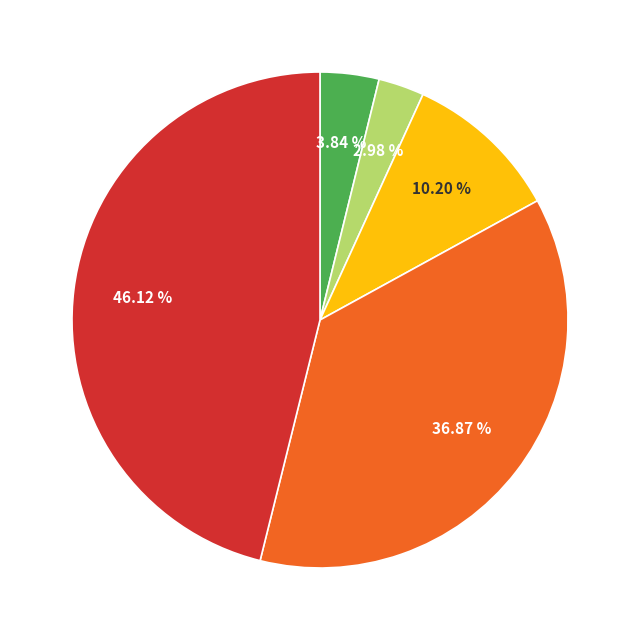

Is there any slice that represents more than half of the pie?

No